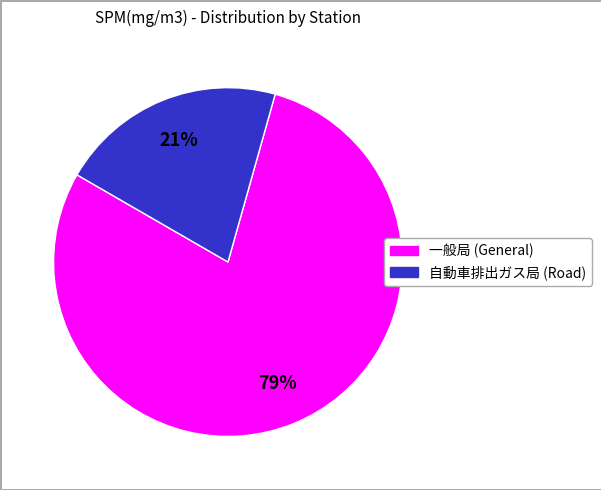

To the nearest percent, what is the difference between the largest and smallest slice percentages?

58%